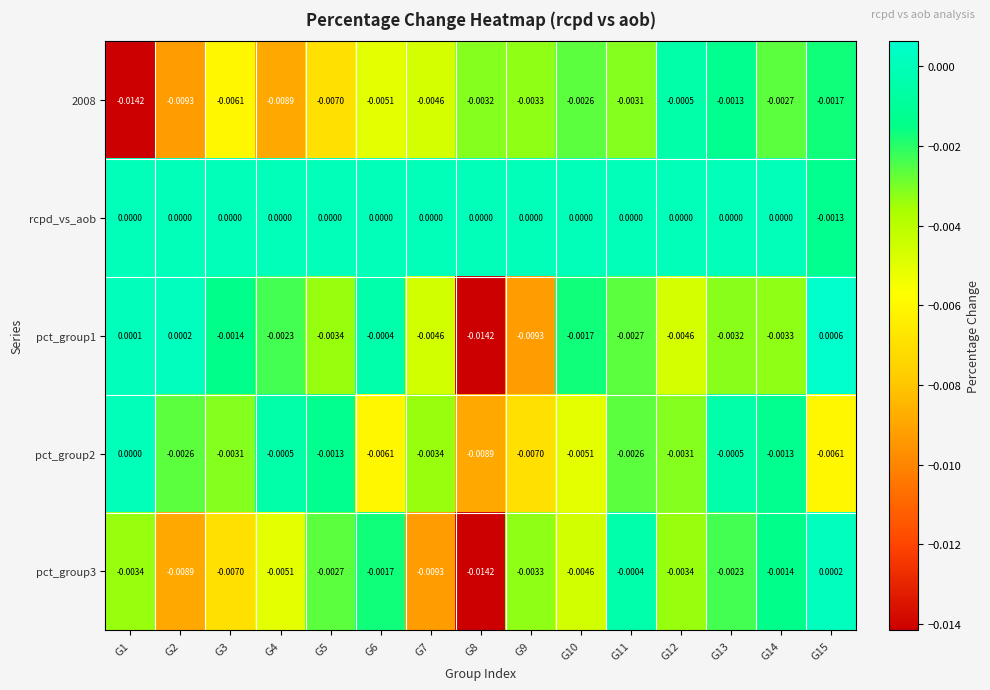

Count the number of data series in this chart.

5